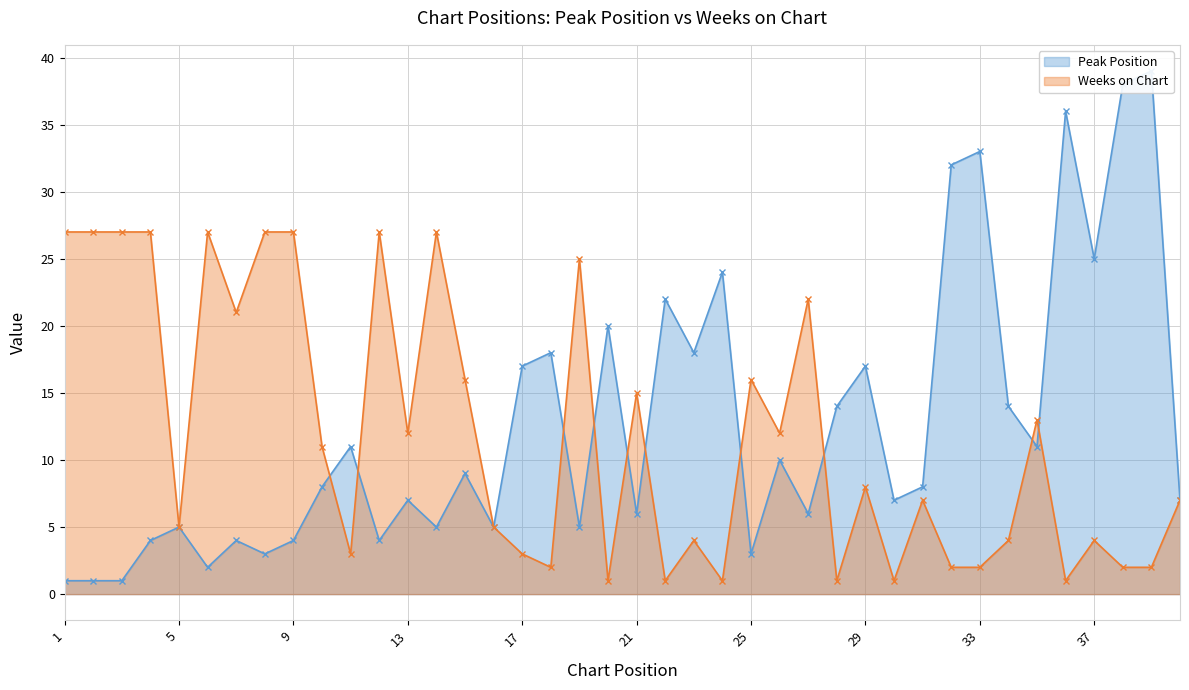

At which label does Weeks on Chart reach its peak?

1